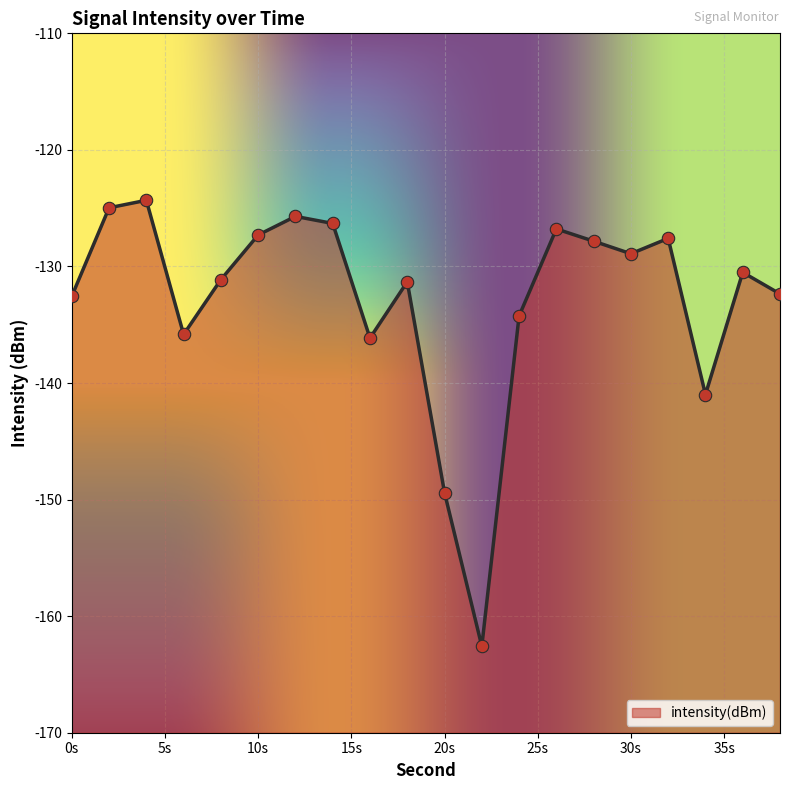

Between 6 and 12, which is larger?

12